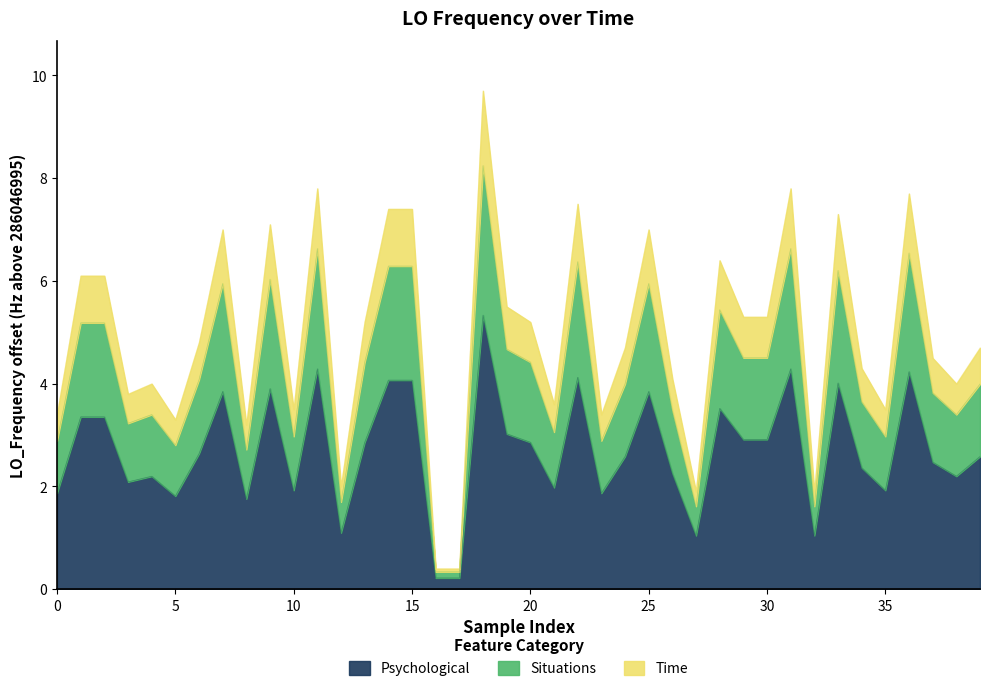

What is the highest value of the Psychological series?

5.3